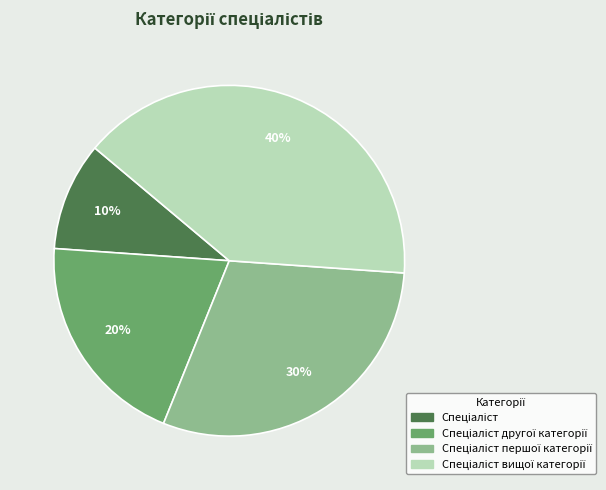

Does any single category account for the majority?

No